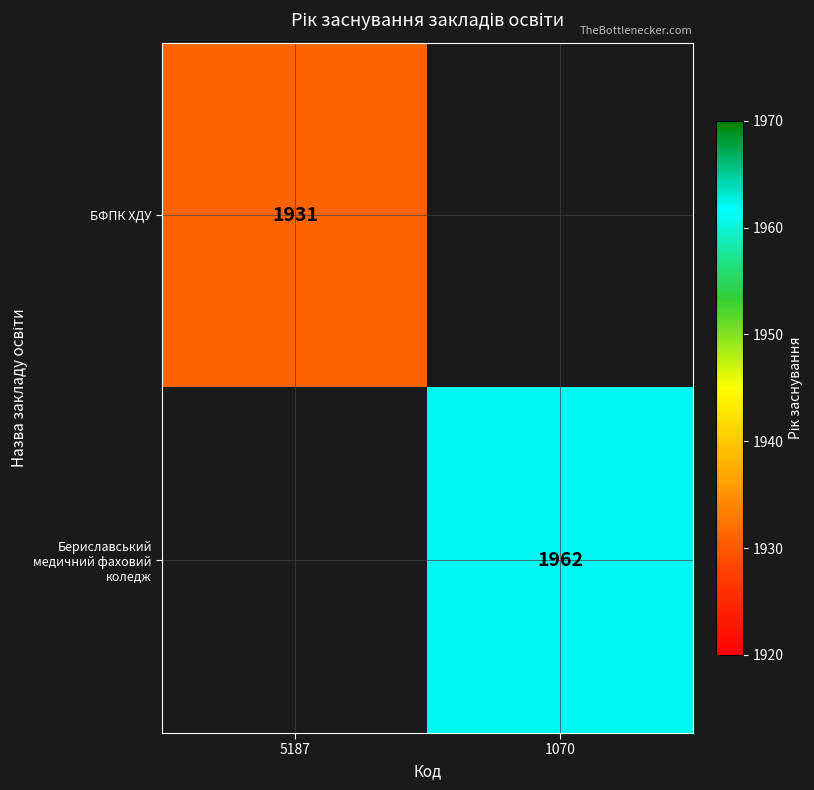

True or false: БФПК ХДУ has a value of 1931 at 5187.

True